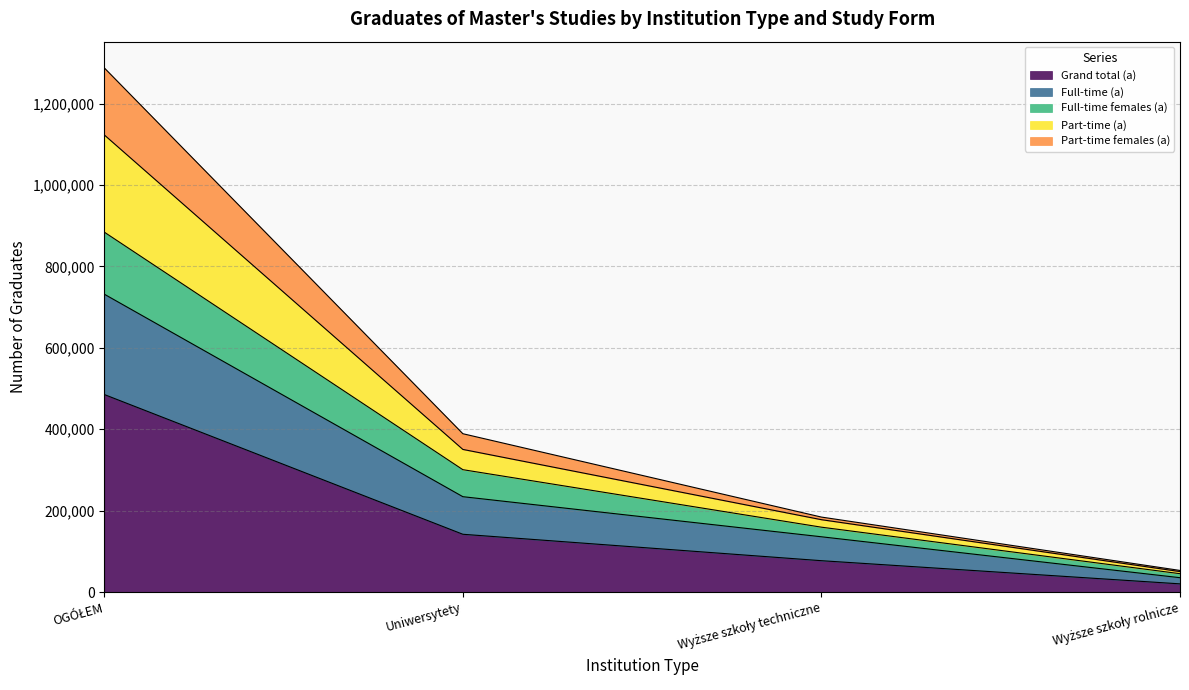

What is the maximum value for Grand total (a)?

485246